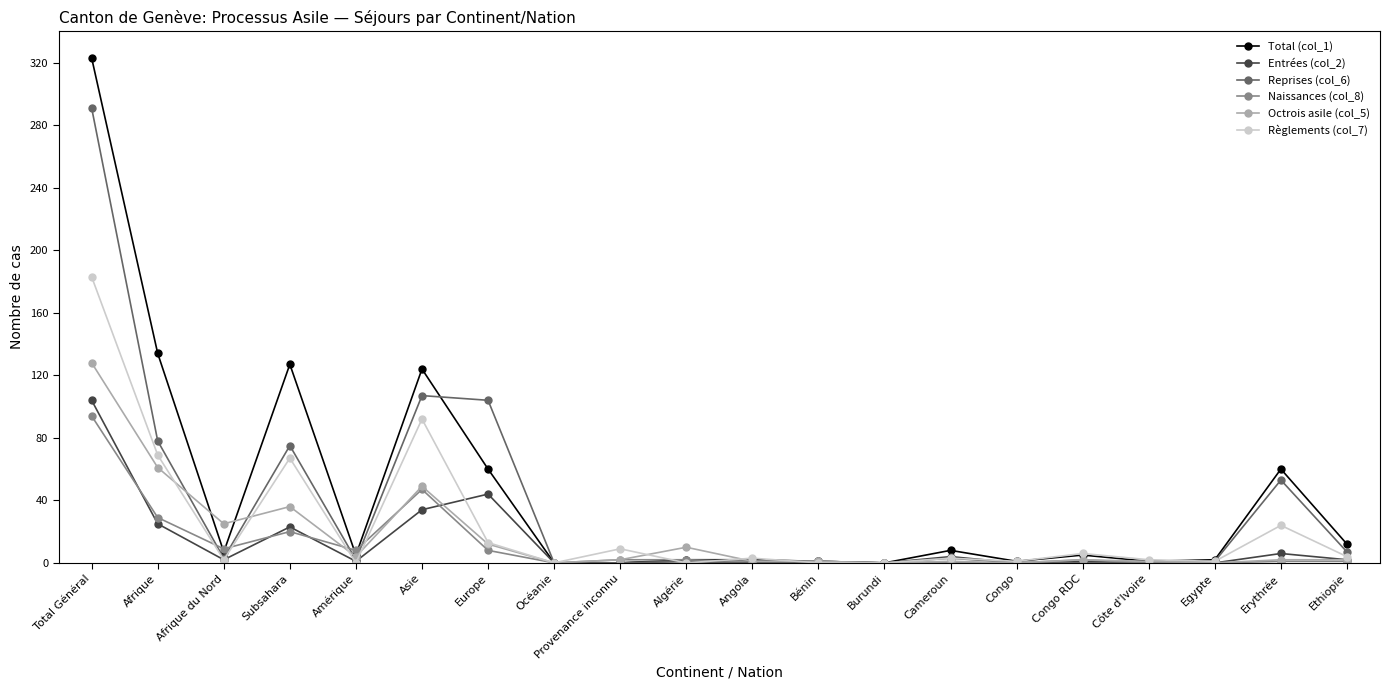

Which category has the highest value in the Entrées (col_2) series?

Total Général